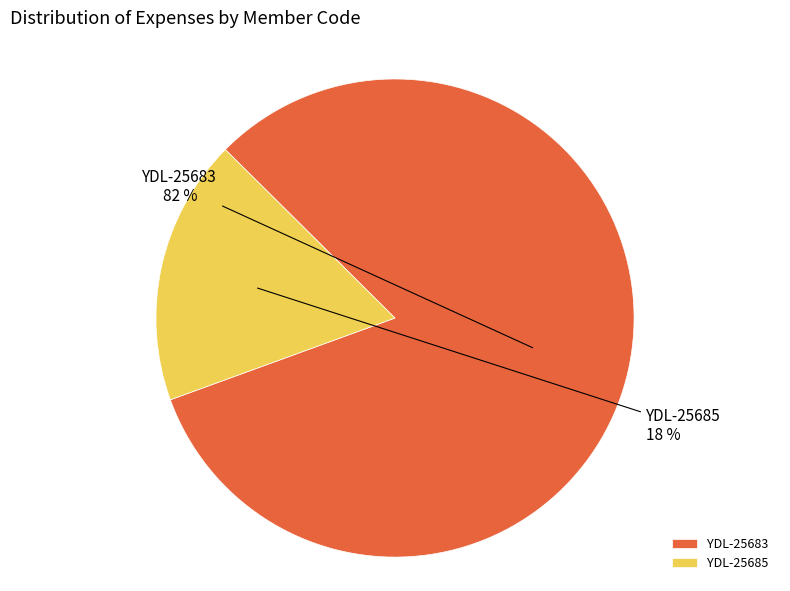

Which slice is the largest?

YDL-25683